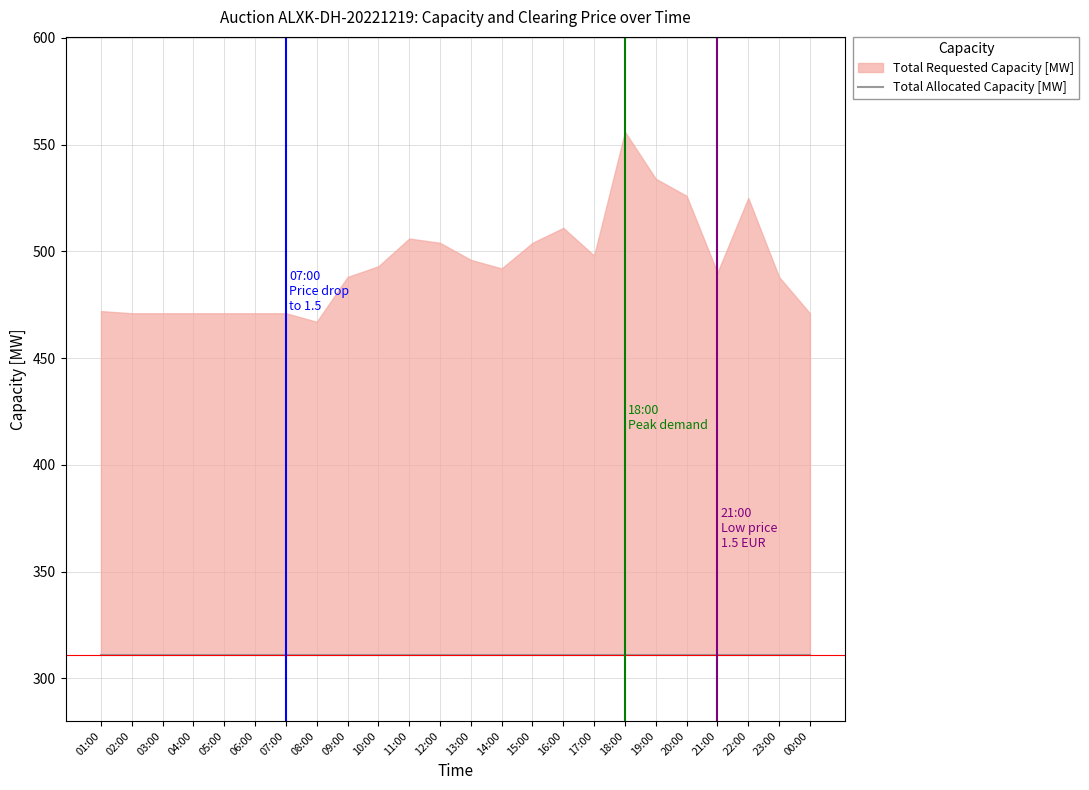

What is the difference between the highest and lowest values at 02:00?

160